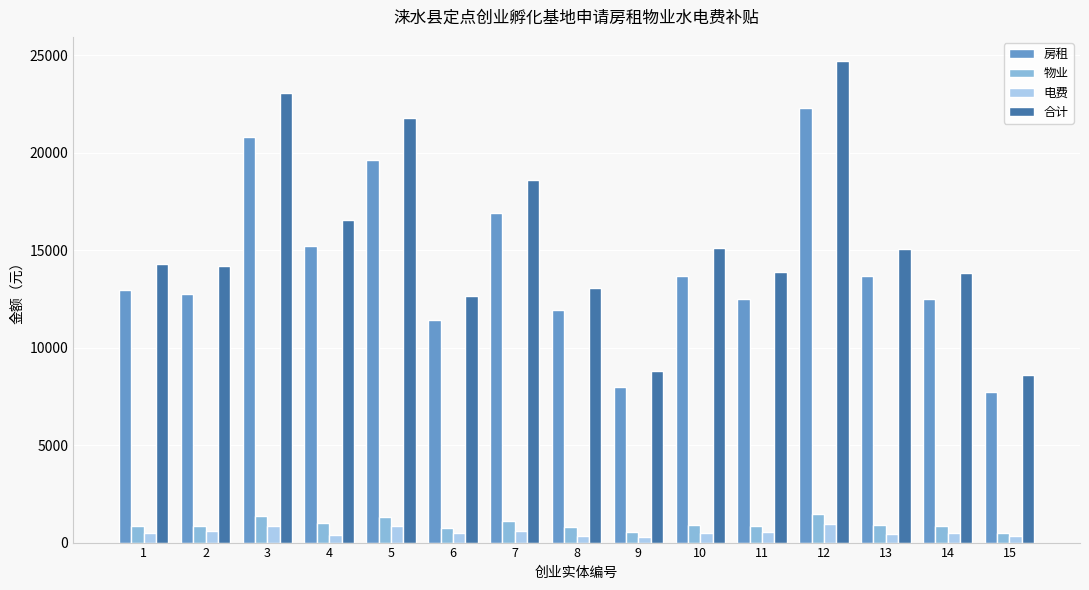

Which series has the widest spread of values?

合计